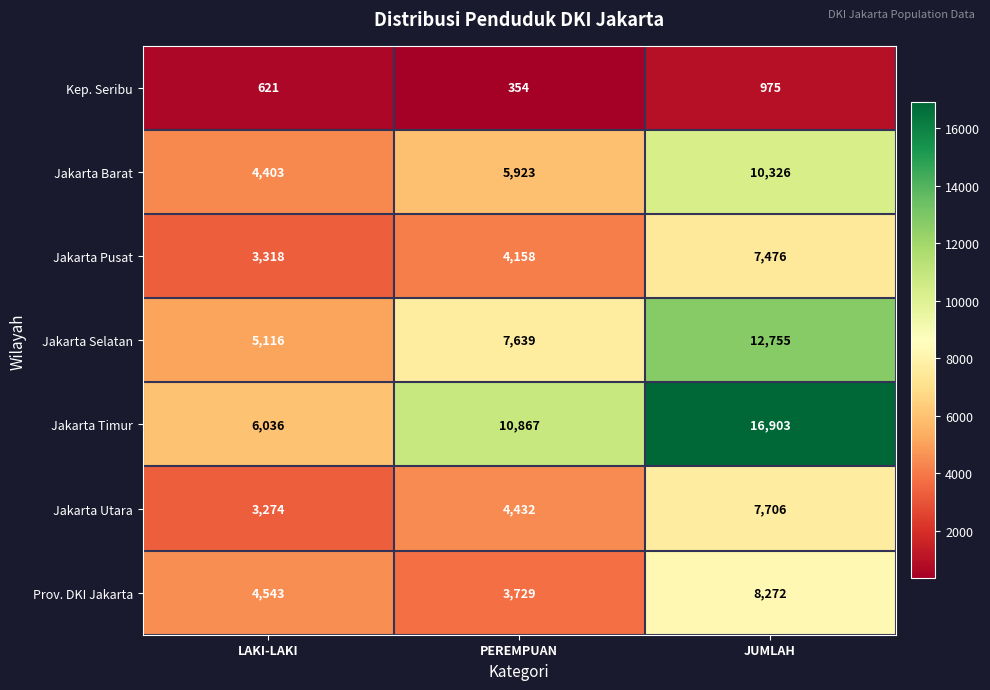

What is the difference between the Jakarta Barat values at JUMLAH and LAKI-LAKI?

5923